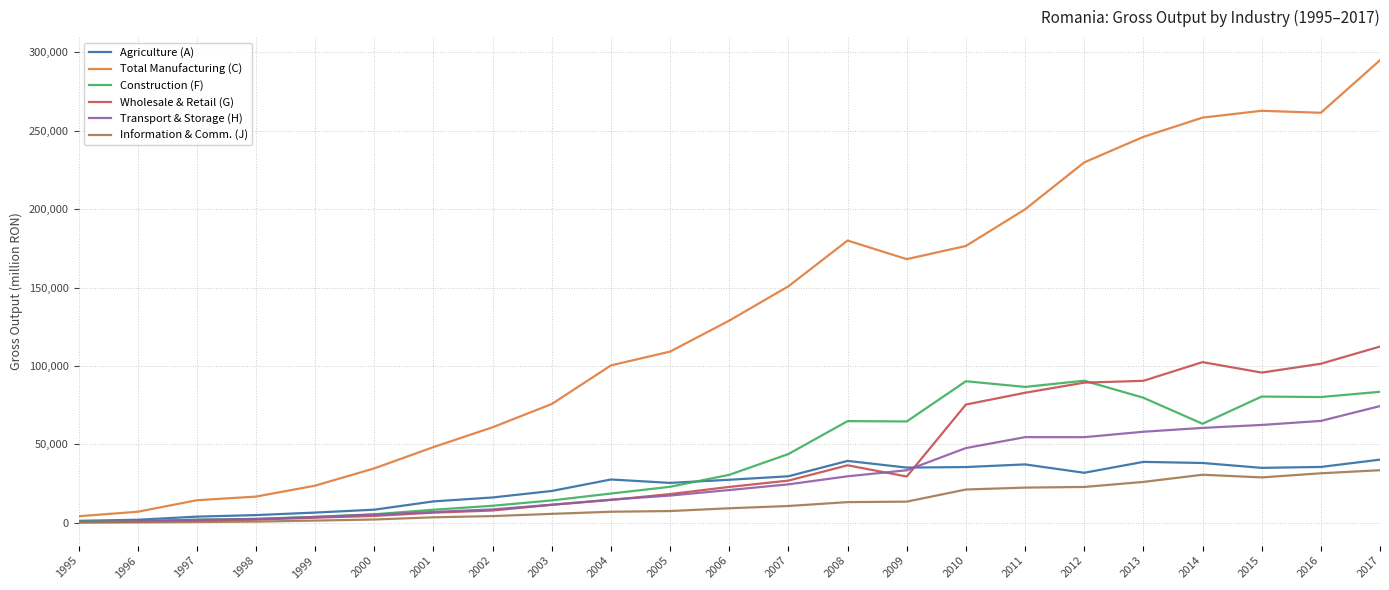

True or false: Transport & Storage (H) and Agriculture (A) intersect in this chart.

True